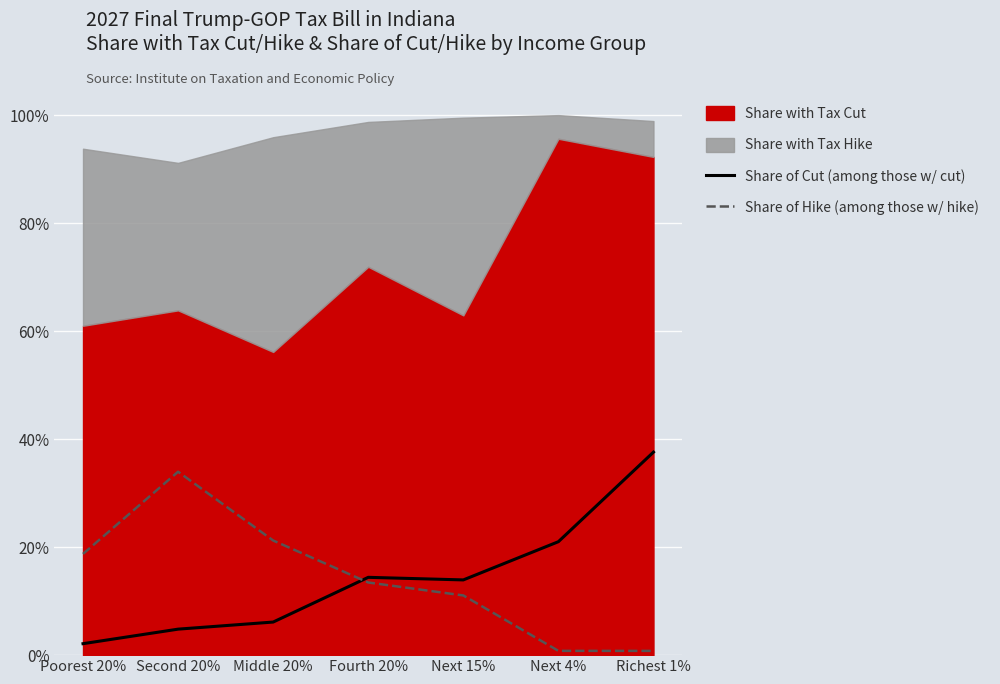

The value of Share of Cut (among those w/ cut) at Middle 20% is 0.0. True or false?

False